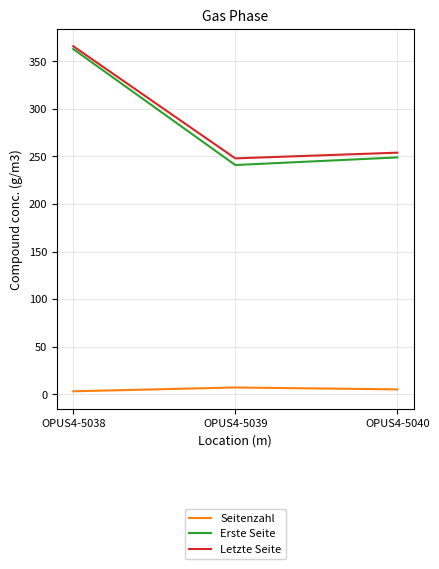

Reading left to right, extract all data points from this chart.

Seitenzahl: 3	7	5
Erste Seite: 363	241	249
Letzte Seite: 366	248	254